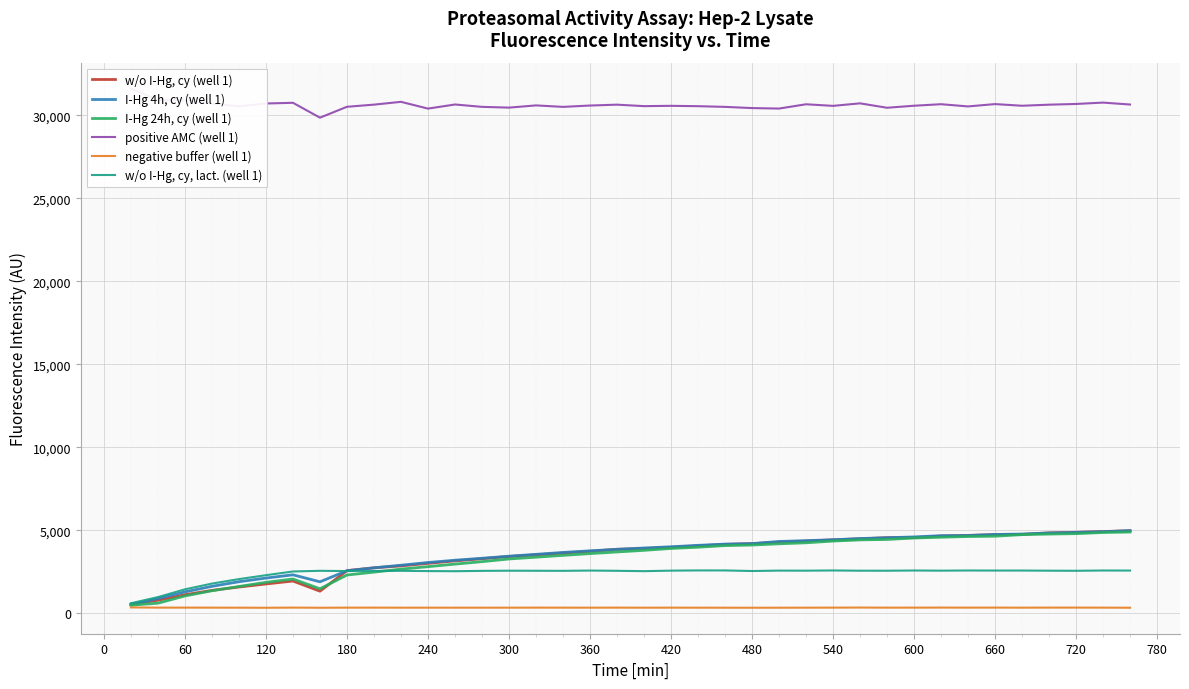

Which series ends up on top after the final intersection of I-Hg 4h, cy (well 1) and w/o I-Hg, cy (well 1)?

I-Hg 4h, cy (well 1)